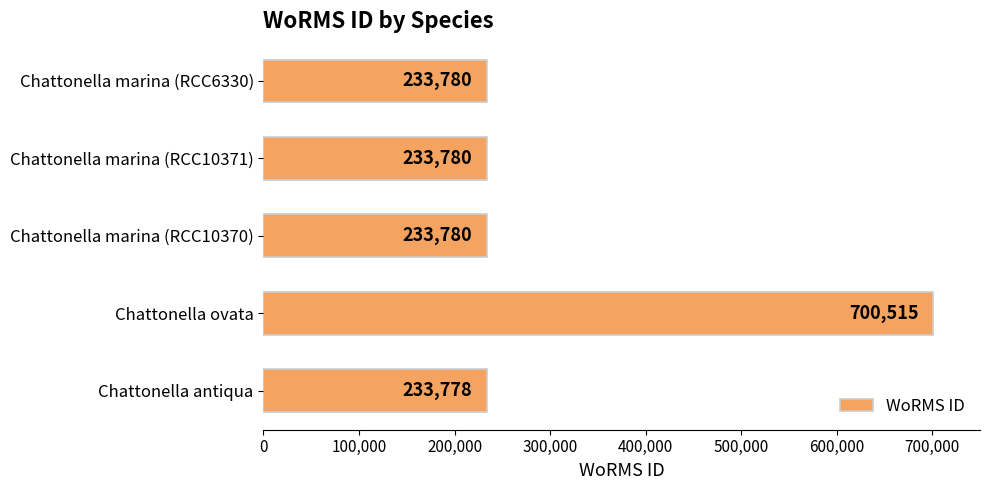

Approximately how many times larger is the value at Chattonella marina (RCC6330) compared to Chattonella marina (RCC10371)?

1.0